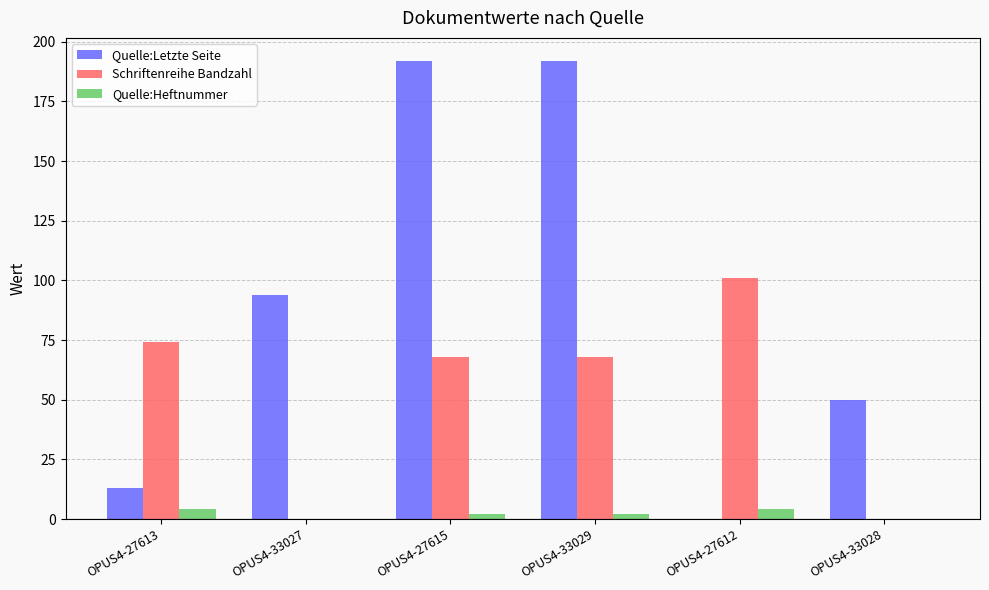

Which series has the widest spread of values?

Quelle:Letzte Seite